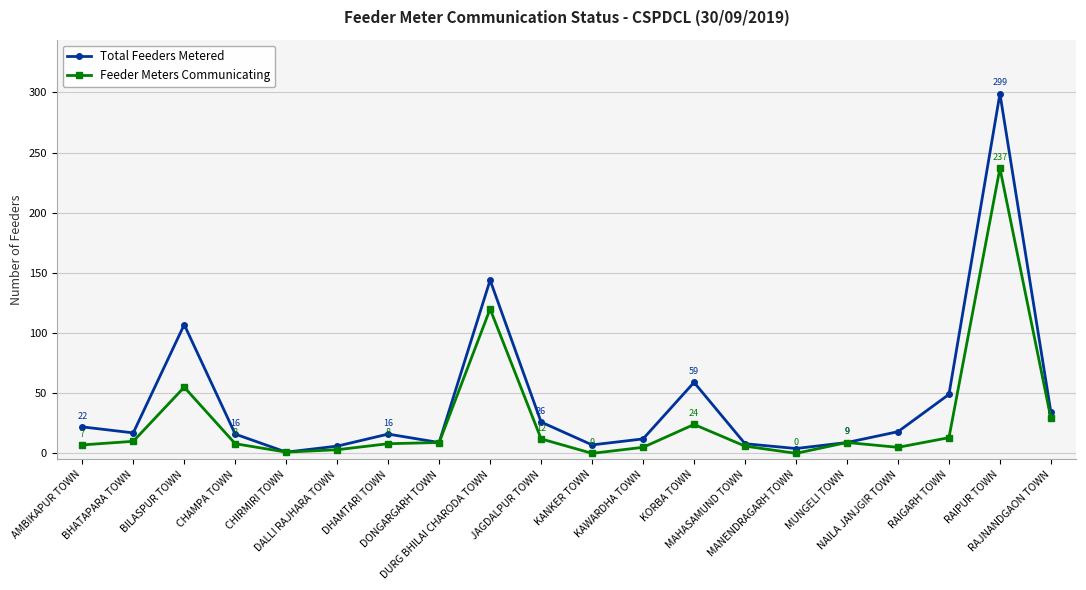

What is the average value of the Total Feeders Metered series?

43